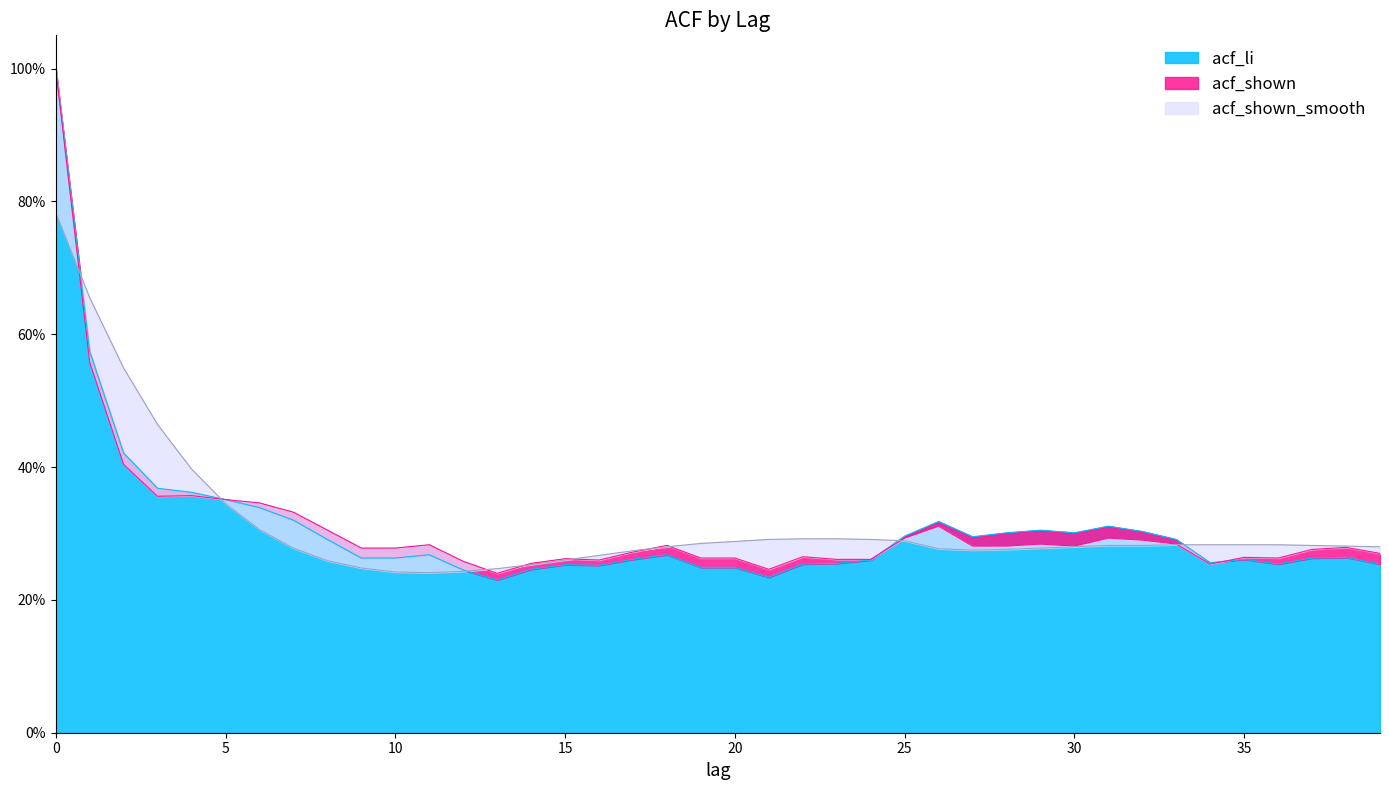

Which category has the lowest value in the acf_shown series?

13